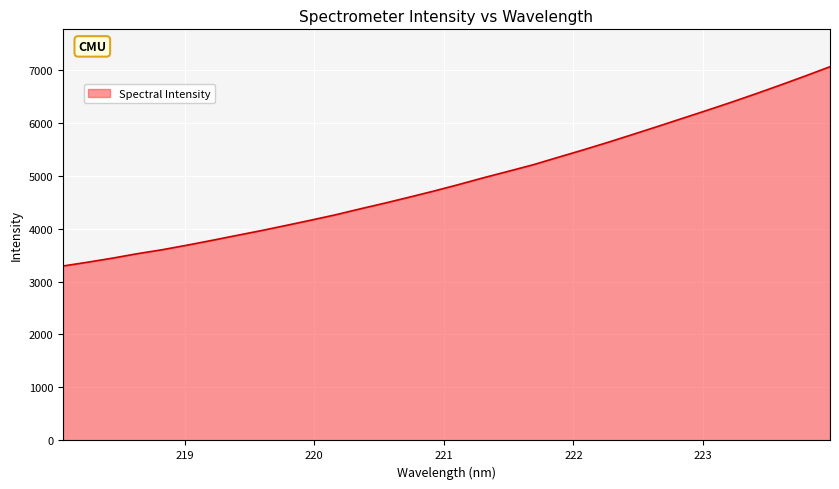

What is the difference between the maximum and minimum values?

3761.7